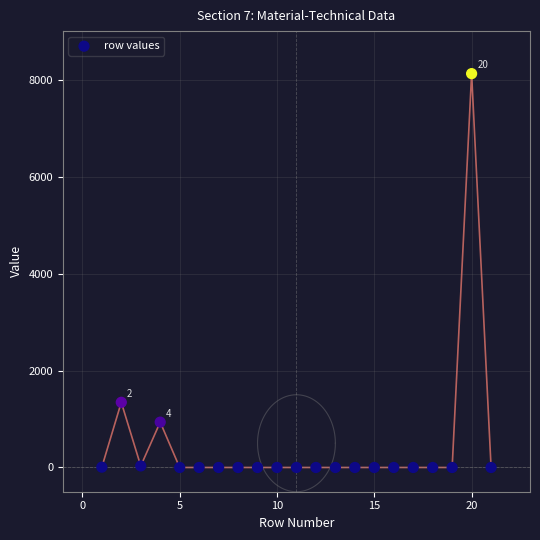

What Y value in the scatter plot is closest to 4061?

1344